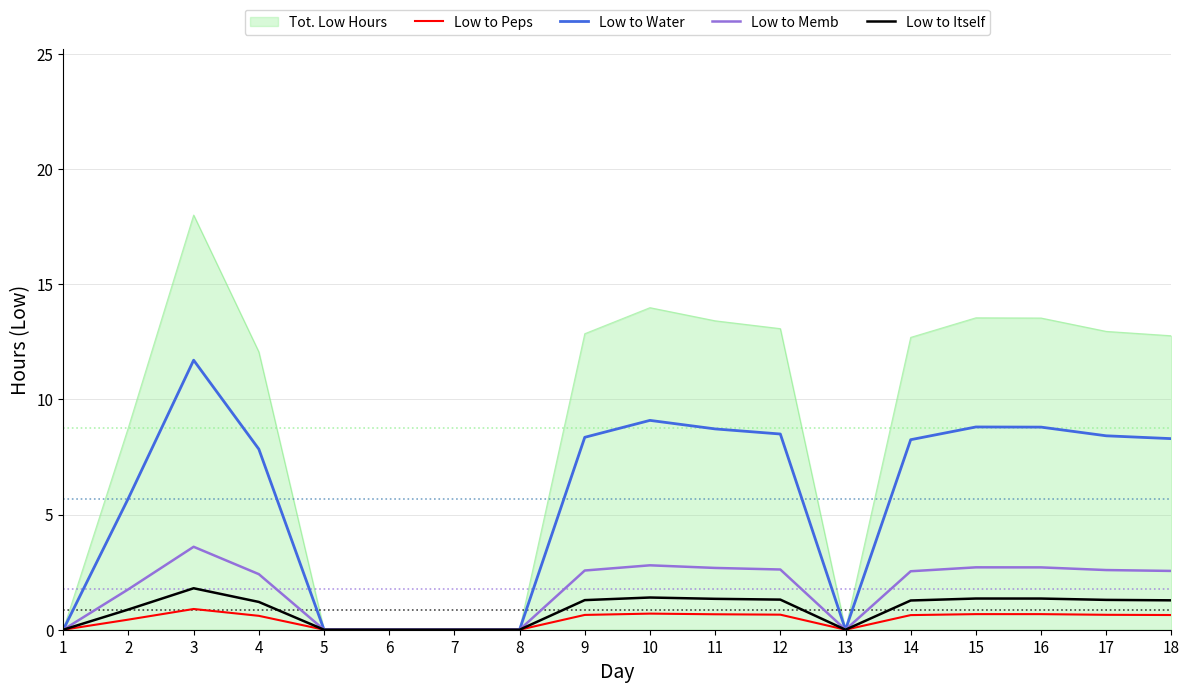

What is the maximum value shown in the chart?

18.0